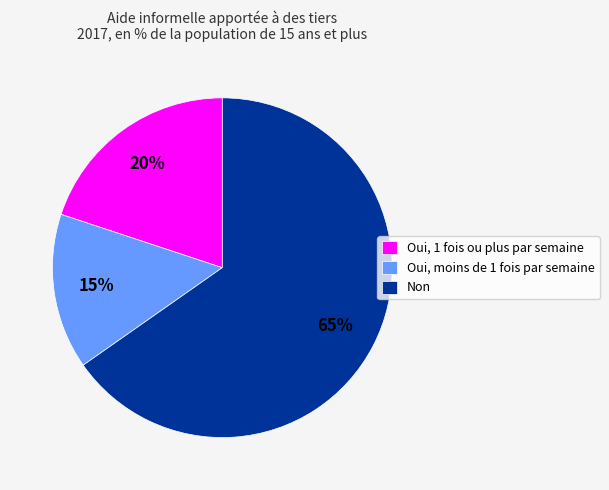

Which has a higher value, Oui, moins de 1 fois par semaine or Oui, 1 fois ou plus par semaine?

Oui, 1 fois ou plus par semaine